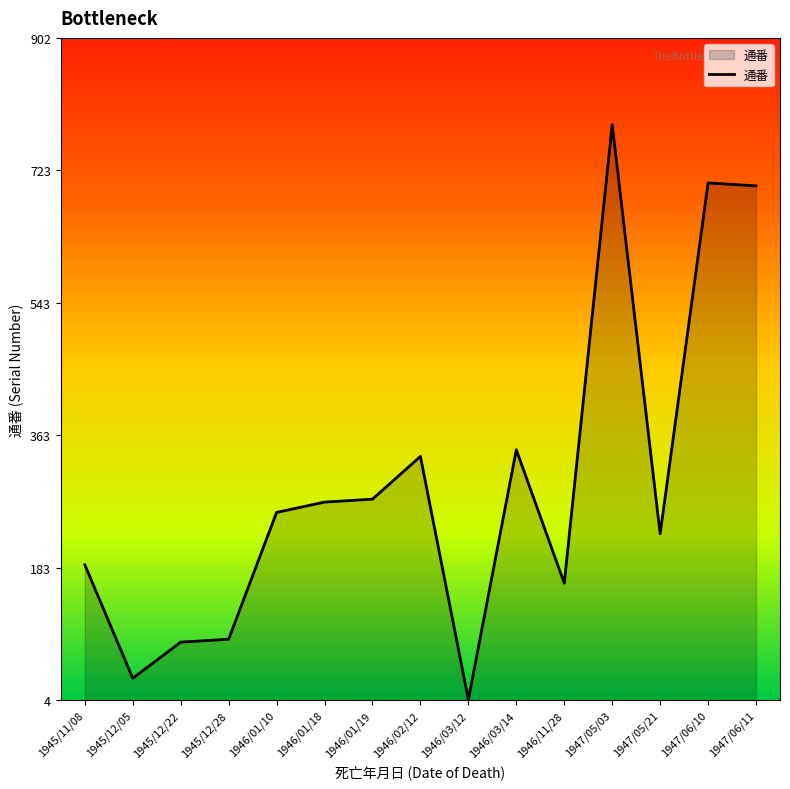

Which has a higher value, 1947/06/10 or 1946/03/12?

1947/06/10